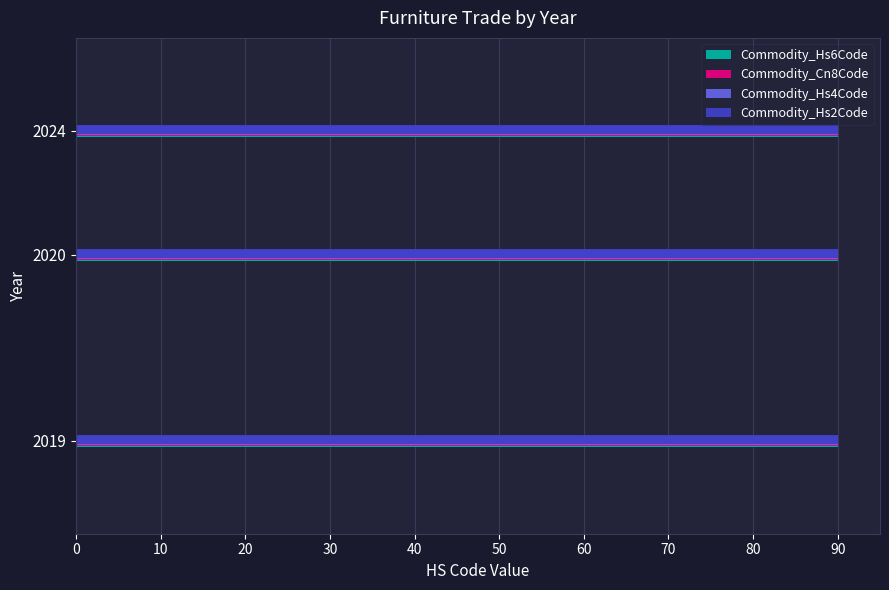

What is the total value across all series at 2020?

360.0